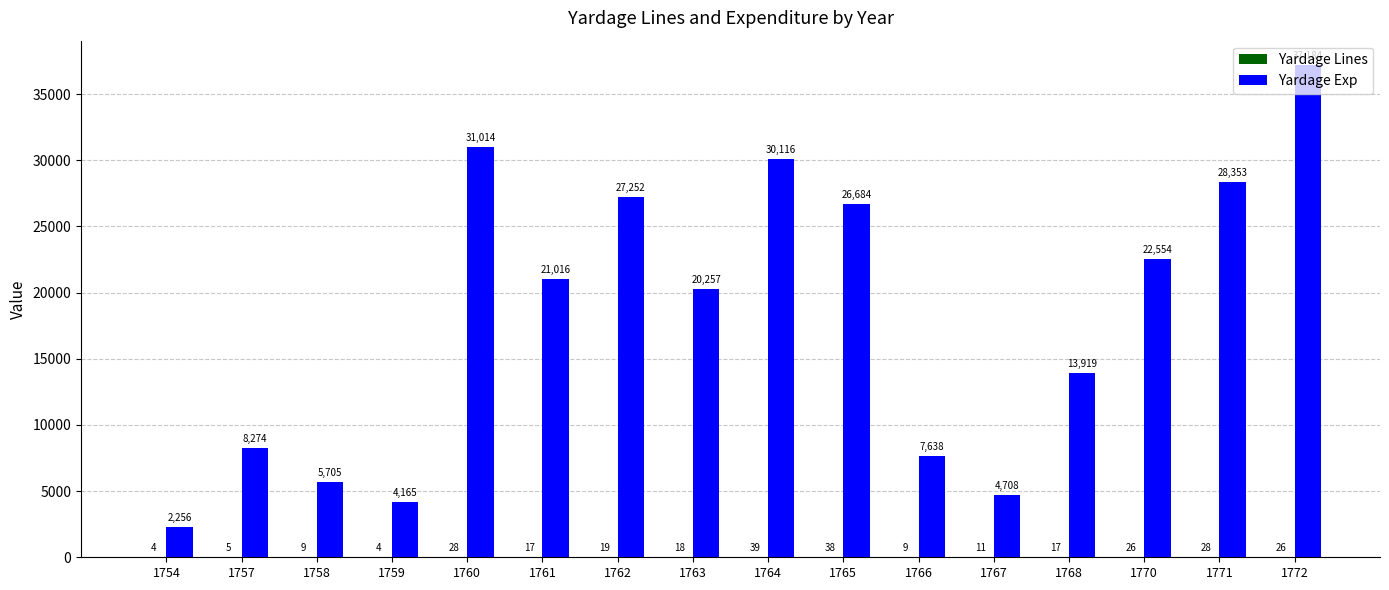

How many data points in Yardage Exp are above 21015?

8